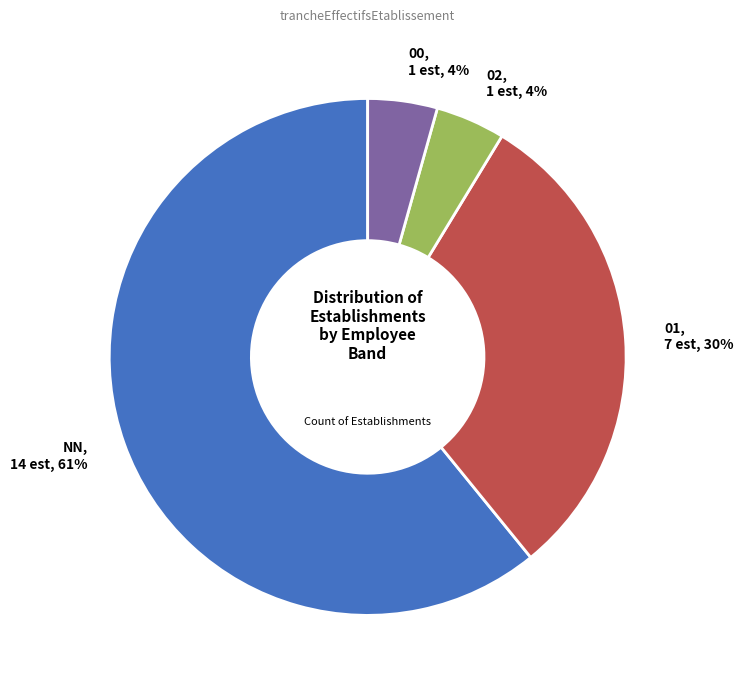

Which has a higher value, 02 or 01?

01